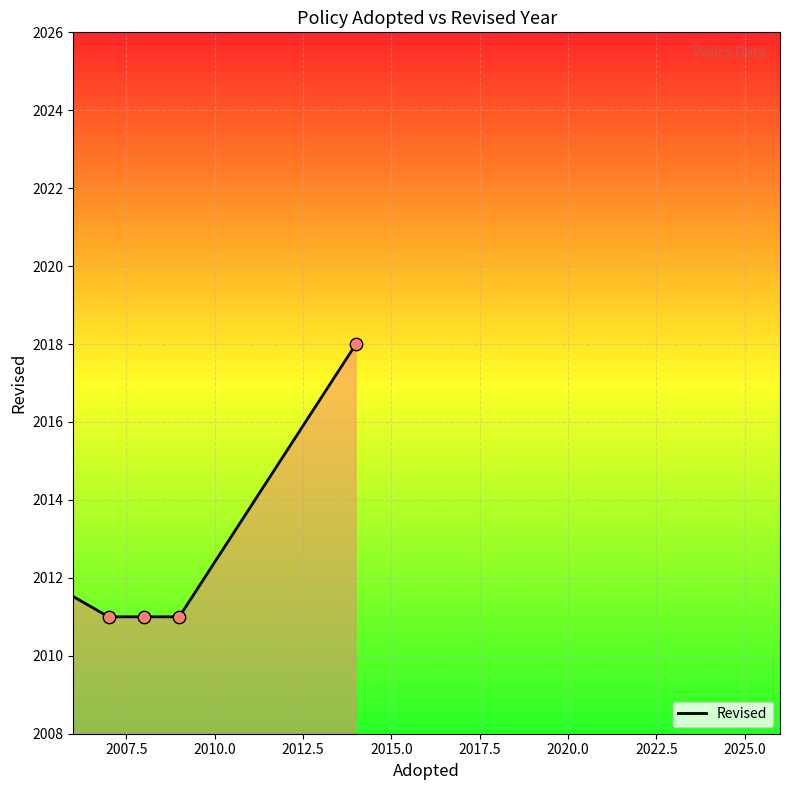

What is the difference between the second highest and minimum values?

7